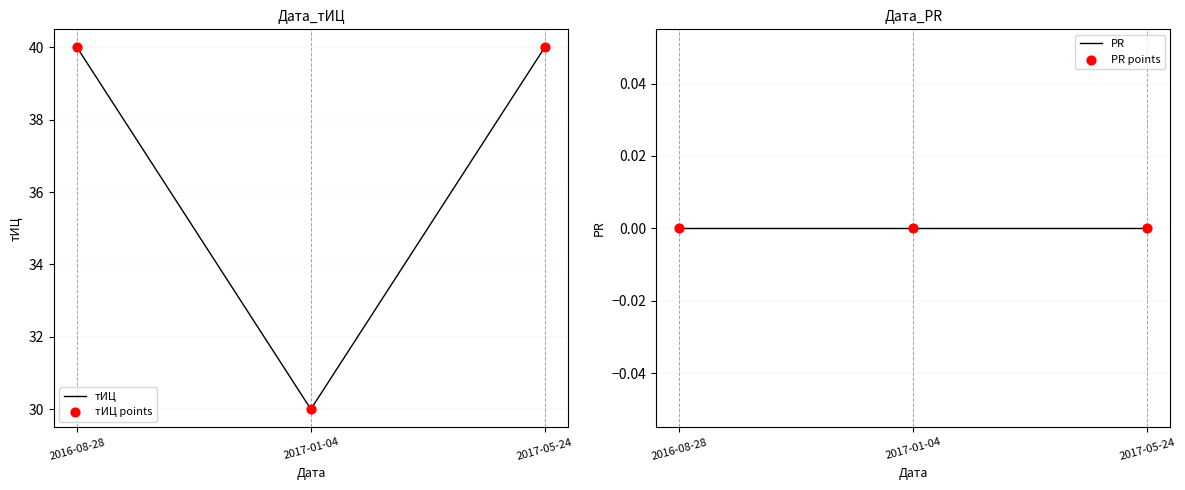

What are all the series names shown in the legend?

тИЦ, тИЦ points, PR, PR points